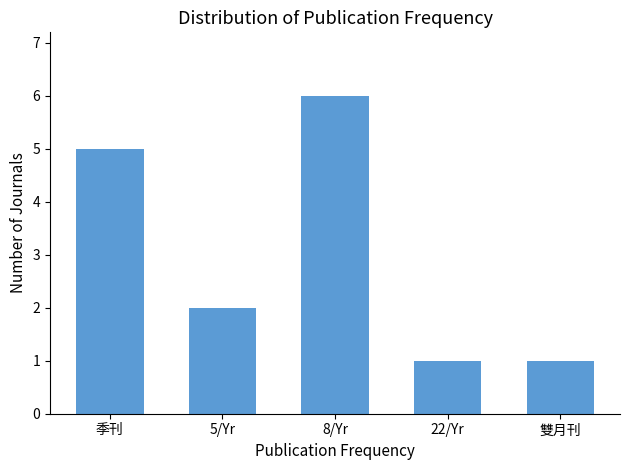

Between 8/Yr and 季刊, which is larger?

8/Yr